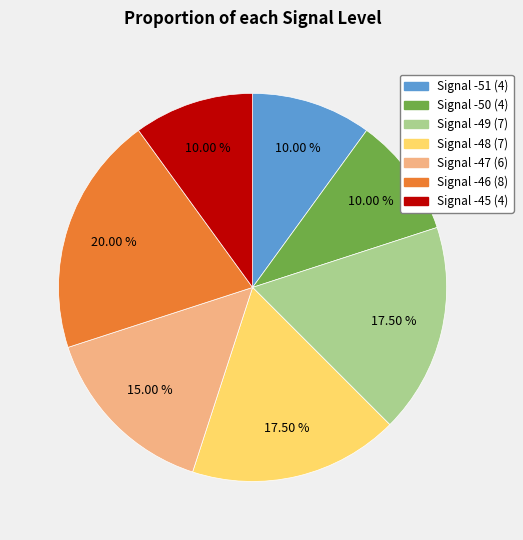

Does any single category account for the majority?

No